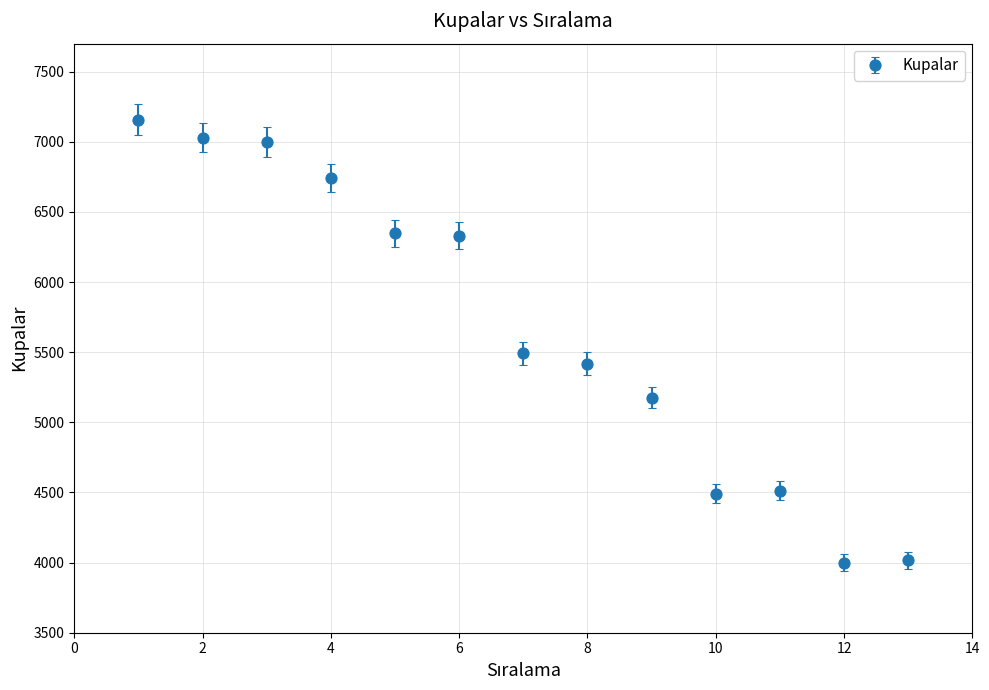

What is the average value?

5670